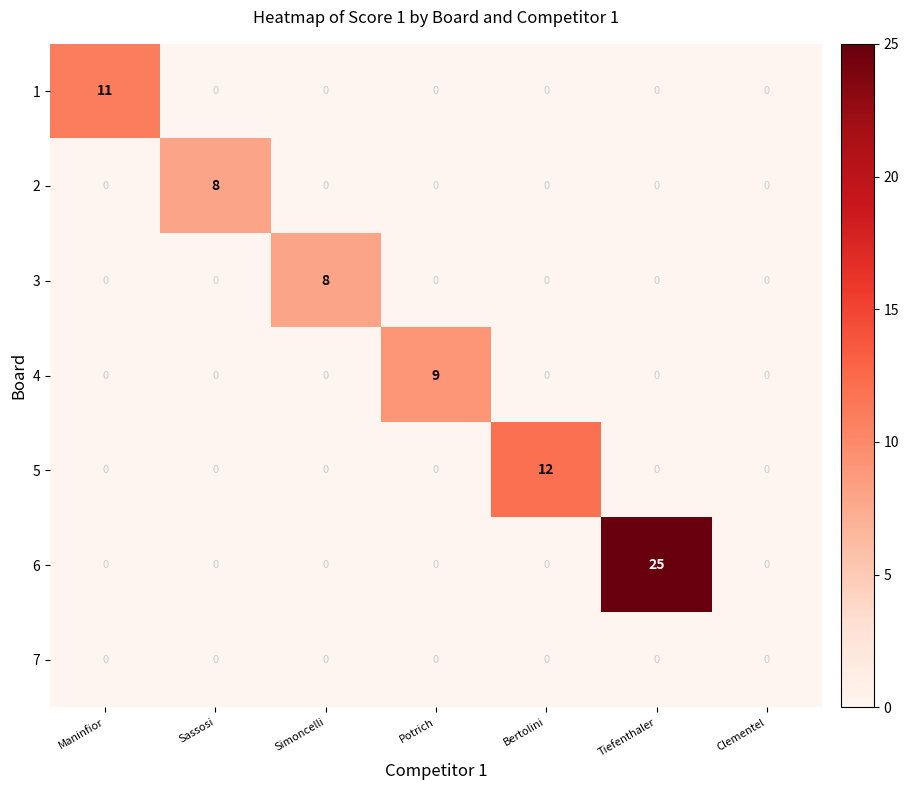

The value of 1 at Clementel is 0. True or false?

True